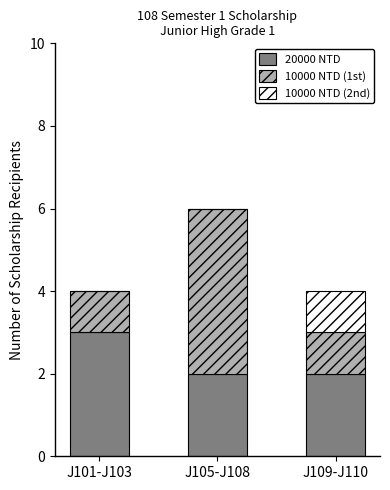

The value of 20000 NTD at J105-J108 is 3. True or false?

False